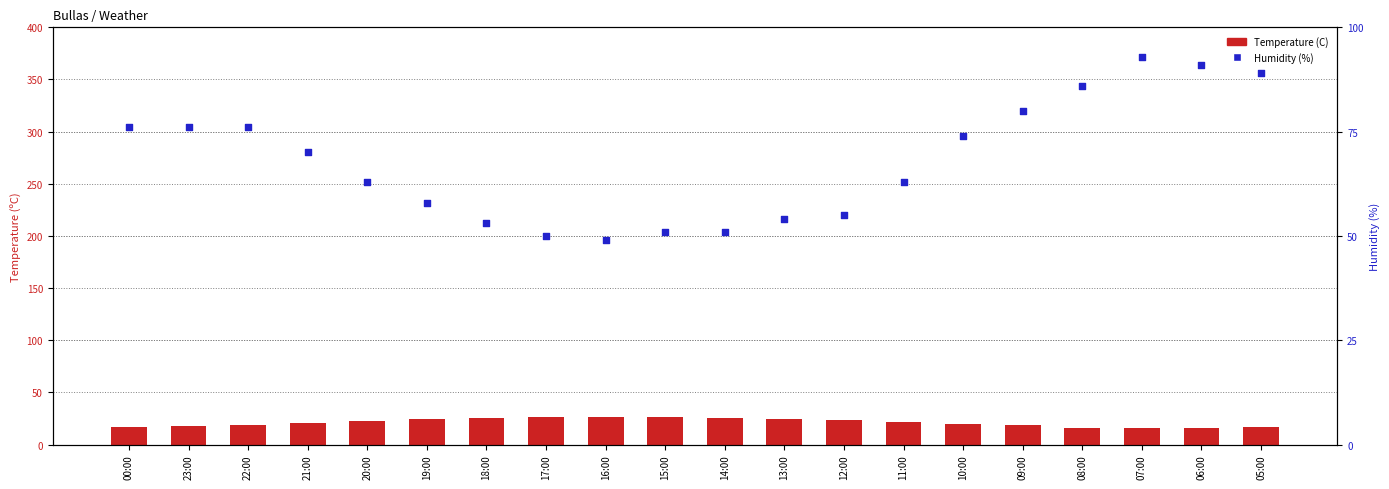

At how many categories does at least one series exceed 42?

20